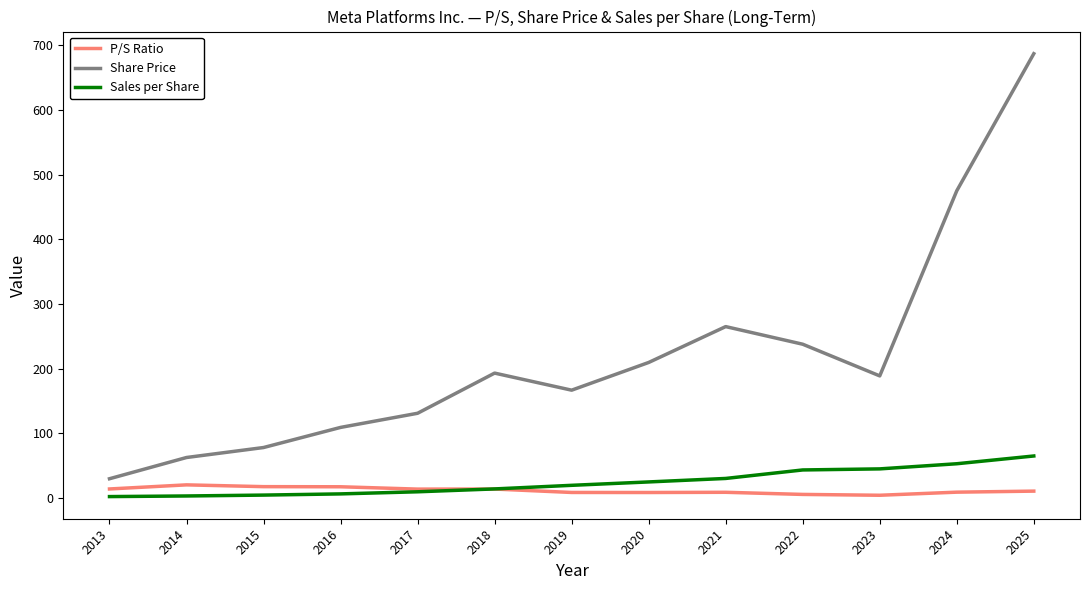

True or false: Share Price and P/S Ratio intersect in this chart.

False